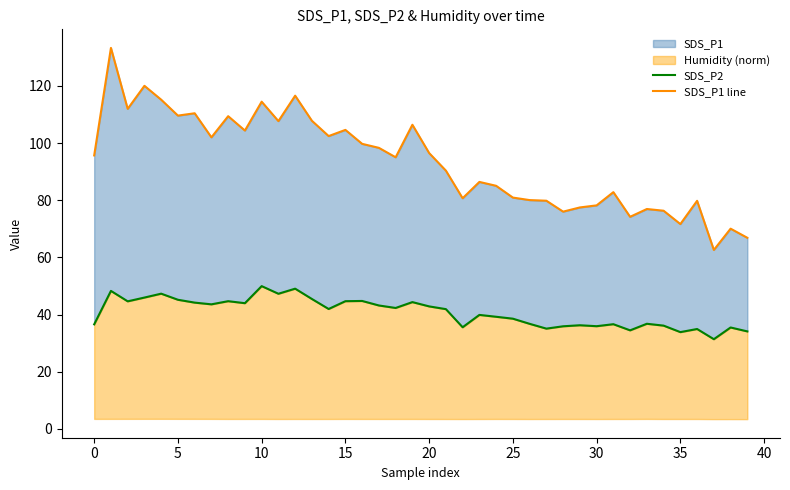

Is it true that SDS_P1 line equals 77.0 at 33?

True